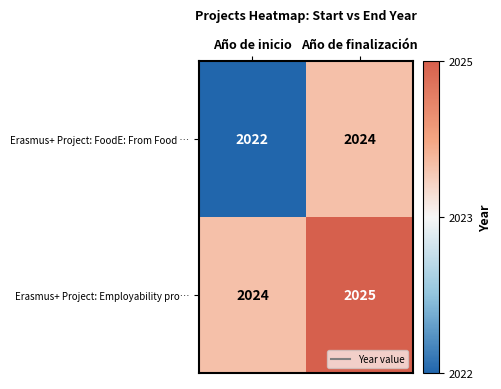

Reading left to right, what are all the values shown in this chart?

Erasmus+ Project: FoodE: From Food …: 2022	2024
Erasmus+ Project: Employability pro…: 2024	2025